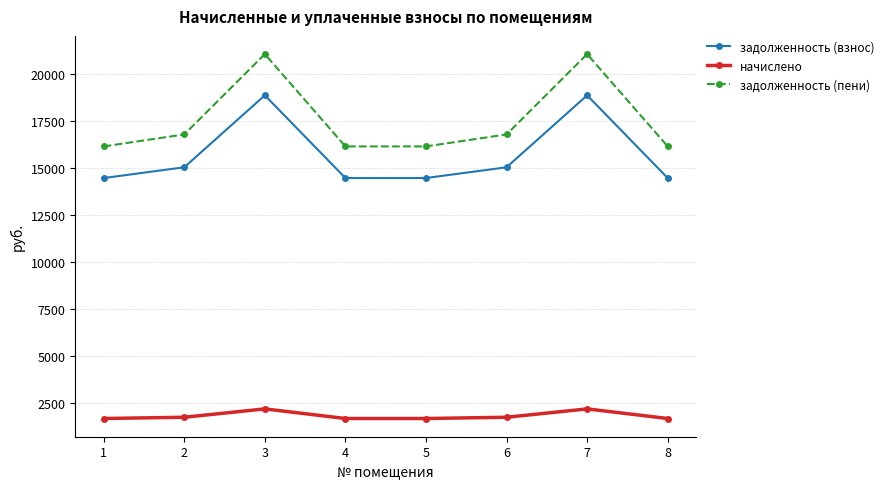

True or false: начислено has a value of 1680.9 at 5.

True